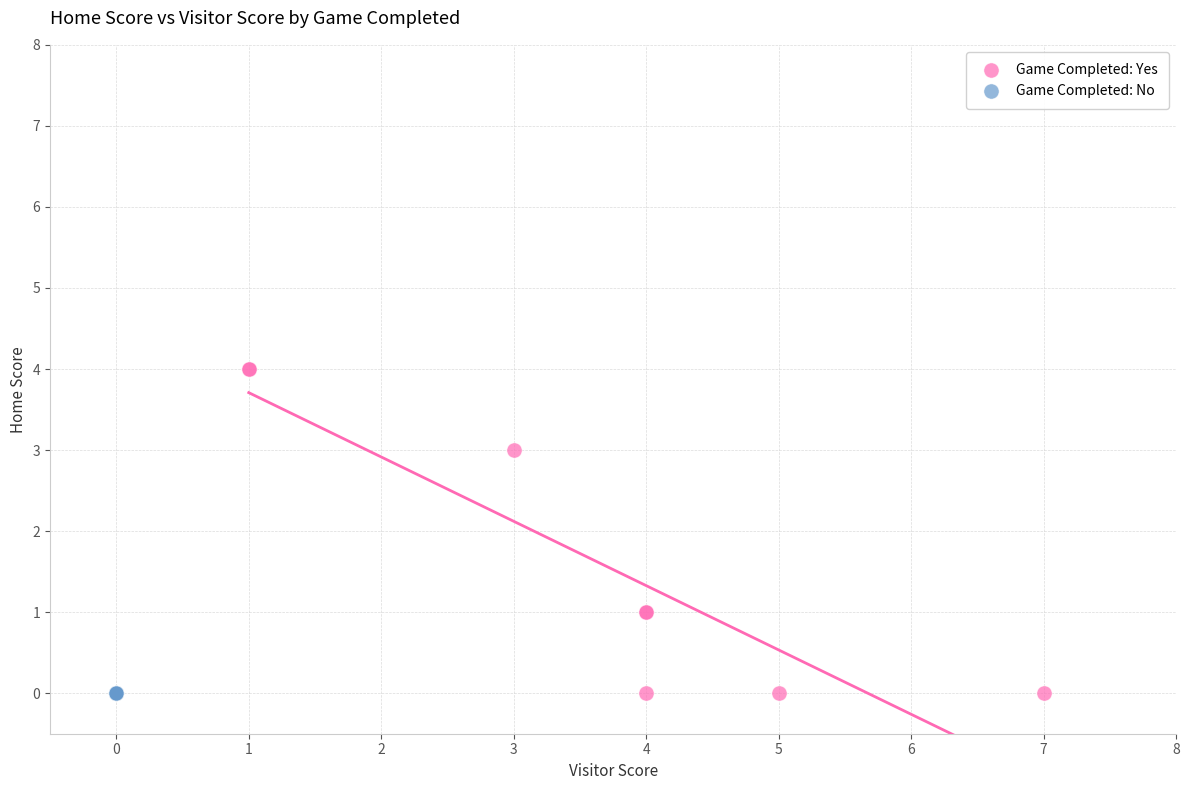

Which series reaches the maximum Y coordinate?

Game Completed: Yes